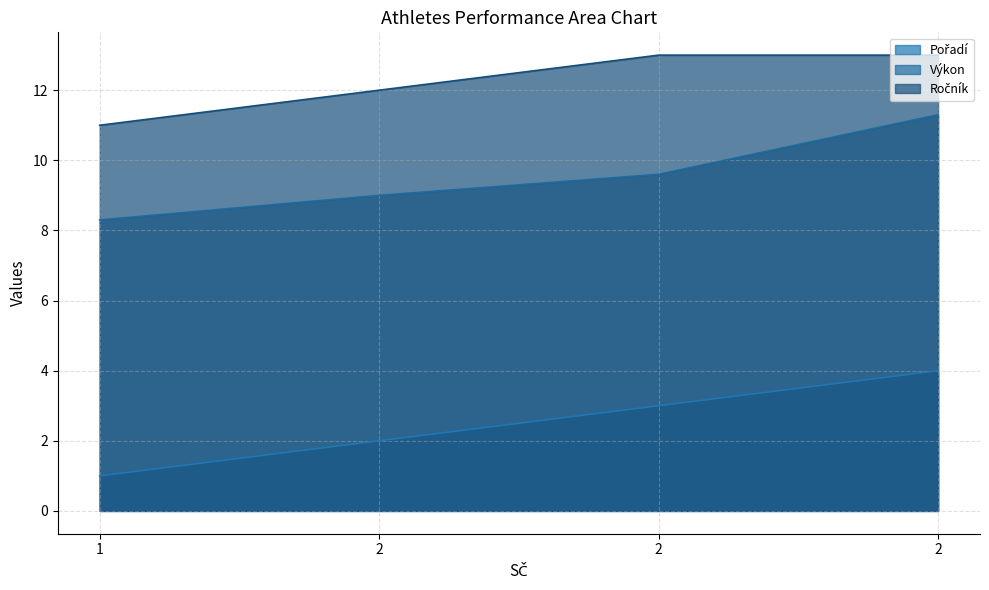

True or false: Výkon and Ročník intersect in this chart.

False